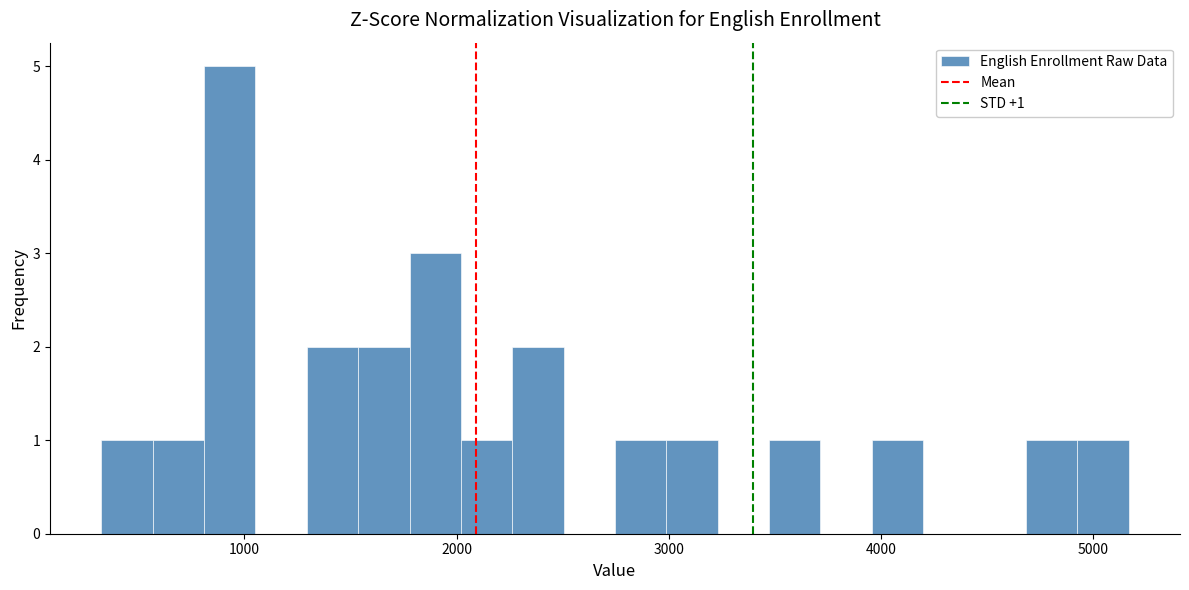

Read against the x-axis, roughly where is the centre of the tallest bar?

900